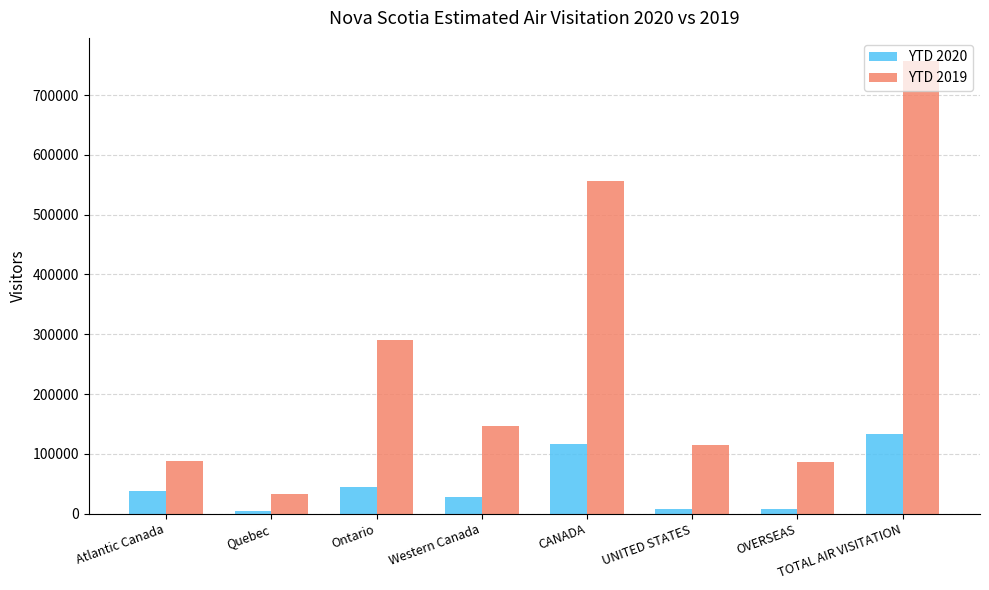

What is the total value across all series at Ontario?

335000